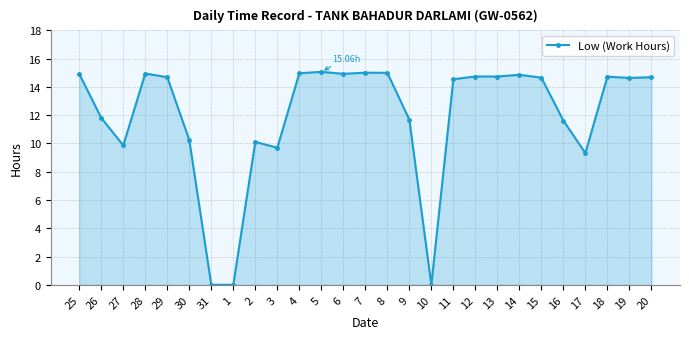

Where does the data first go above 14?

25